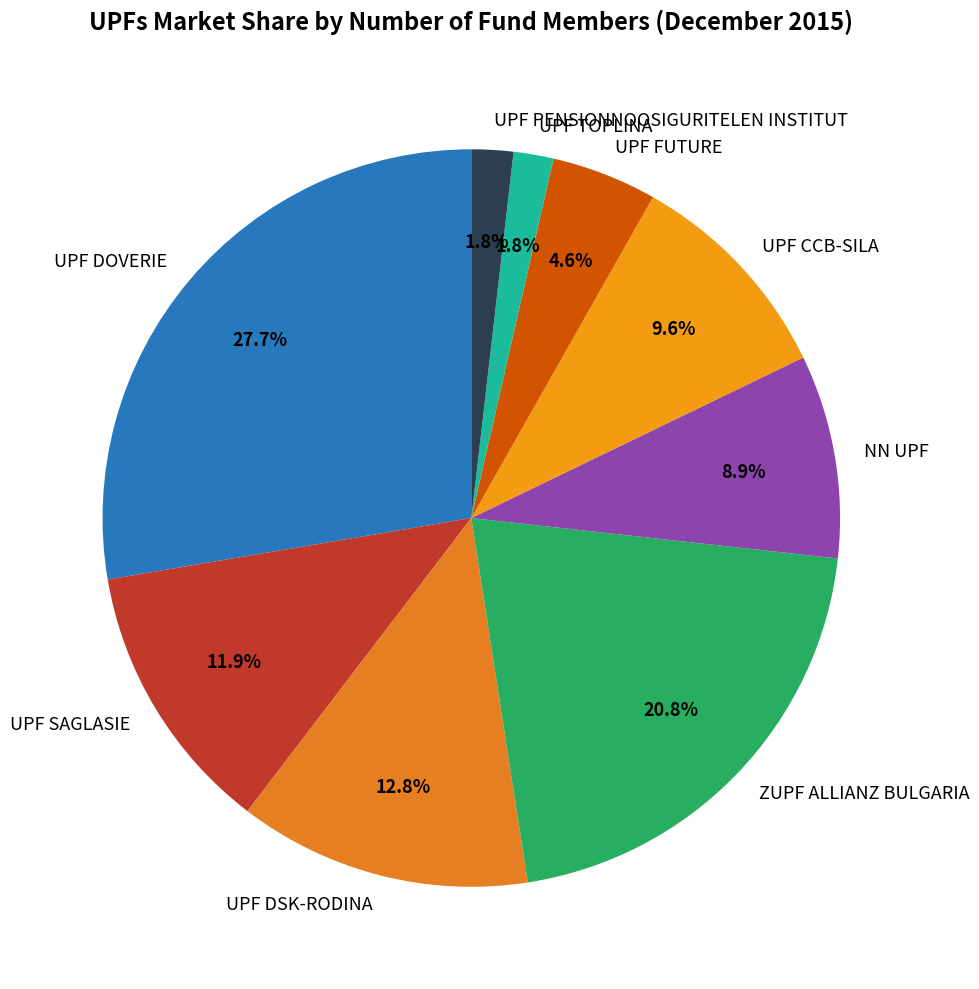

Which category has the biggest portion of the pie?

UPF DOVERIE